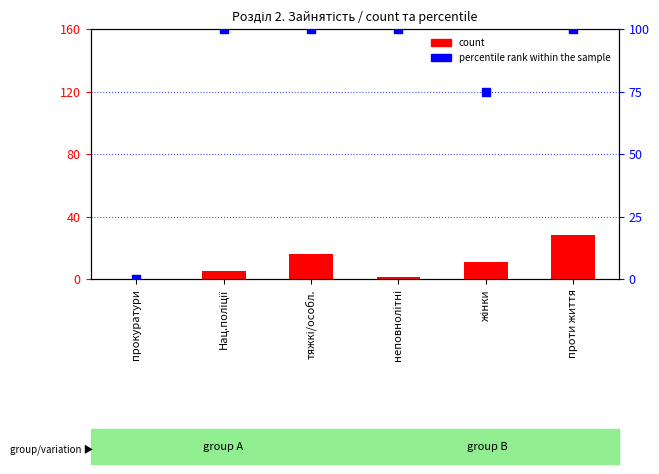

Which series has the widest spread of Y values?

percentile rank within the sample